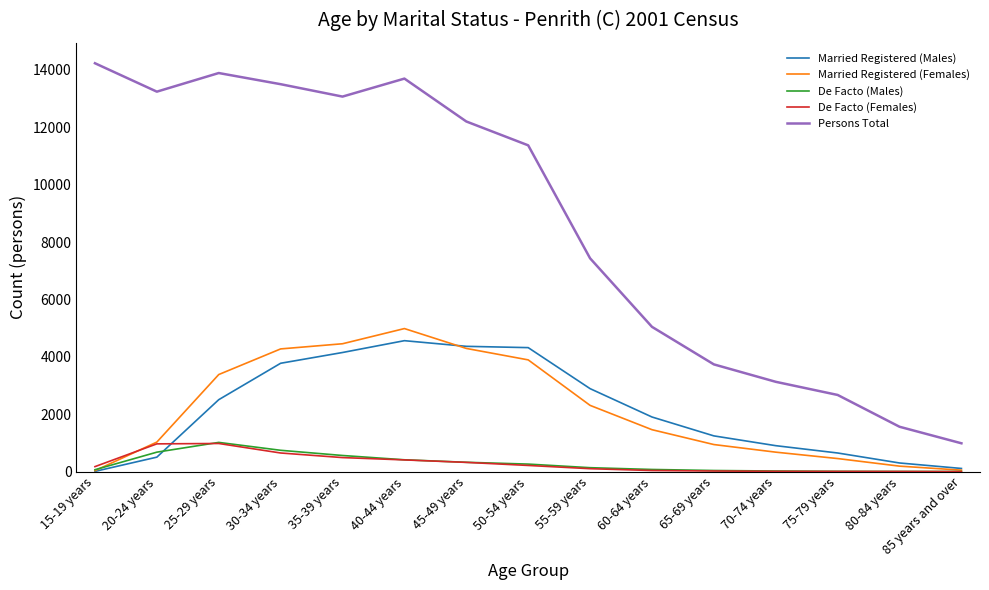

True or false: Persons Total has more than 2 points higher than both neighbors.

False